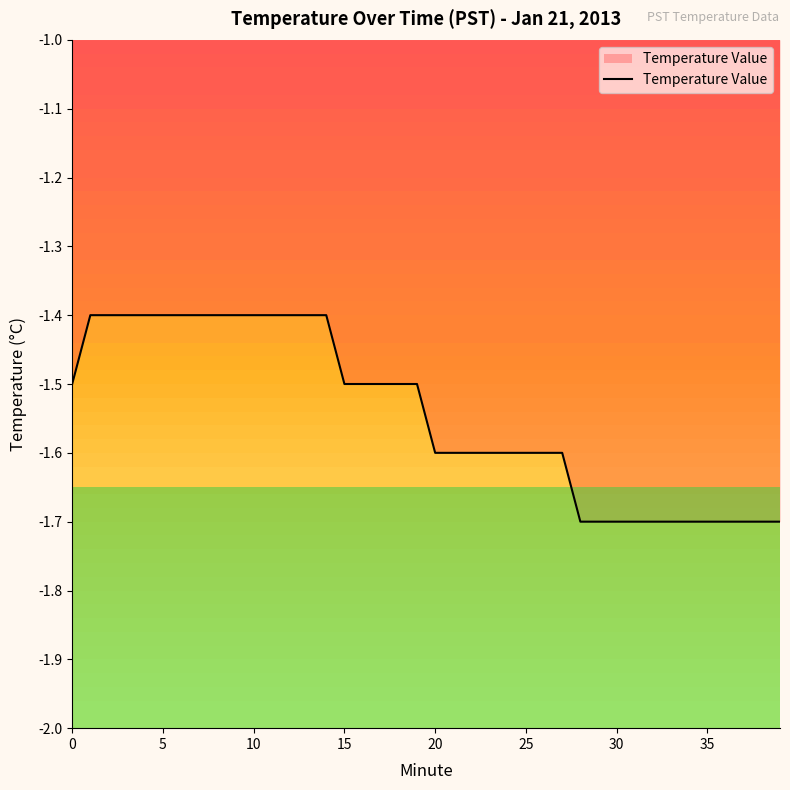

How many lines are shown in the chart?

1